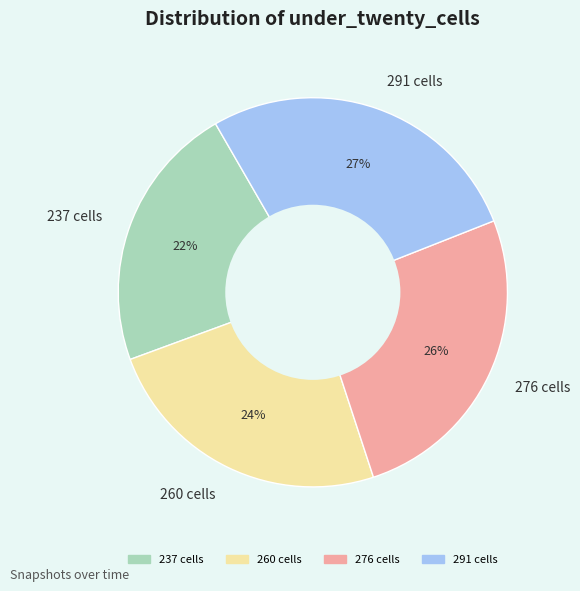

To the nearest percent, what is the difference between the 237 cells and 276 cells slice percentages?

4%